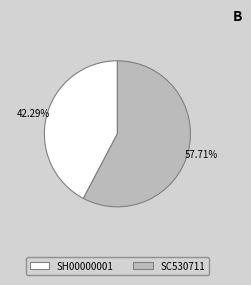

To the nearest percent, what percentage of the pie is SH00000001?

42%